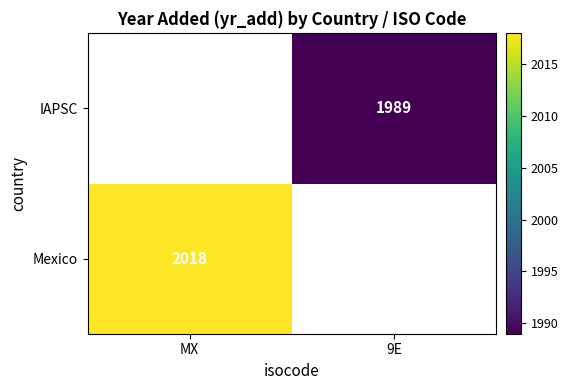

The IAPSC series shows 1989 at 9E. True or false?

True